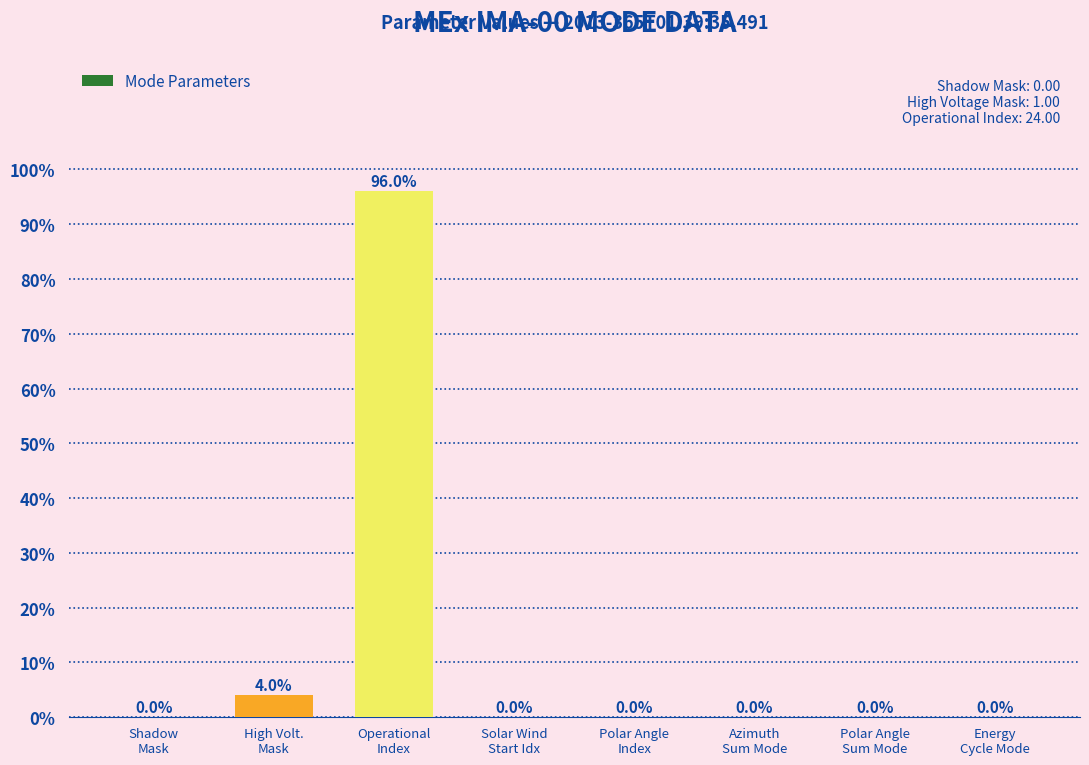

What is the sum of all values?

100